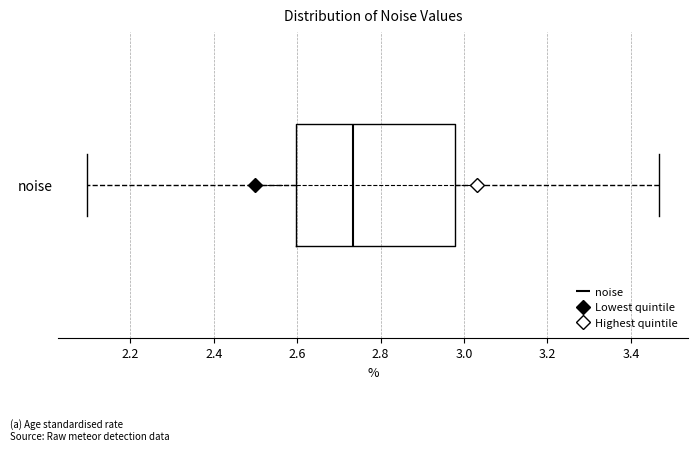

Transcribe this box plot: give where the median line is, the range the box spans, and where the two whiskers end, as read against the x-axis. The values are not printed on the chart, so give them approximately, as read against the axis.

median 2.74, box 2.60 to 2.98, whiskers 2.10 to 3.46